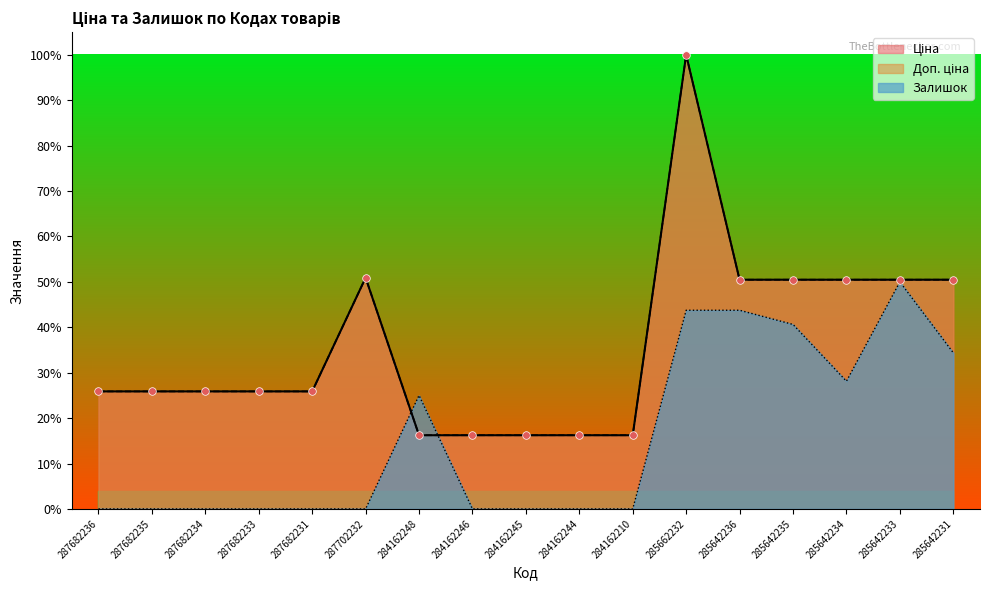

At which category is the sum across all series the highest?

285662232